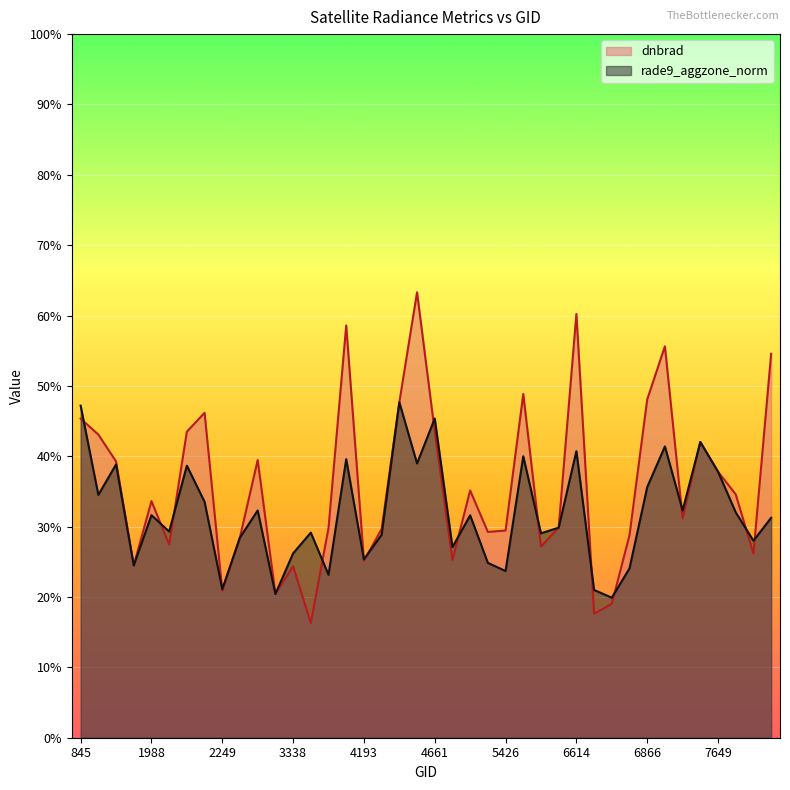

Which label corresponds to the smallest value in the chart?

3464